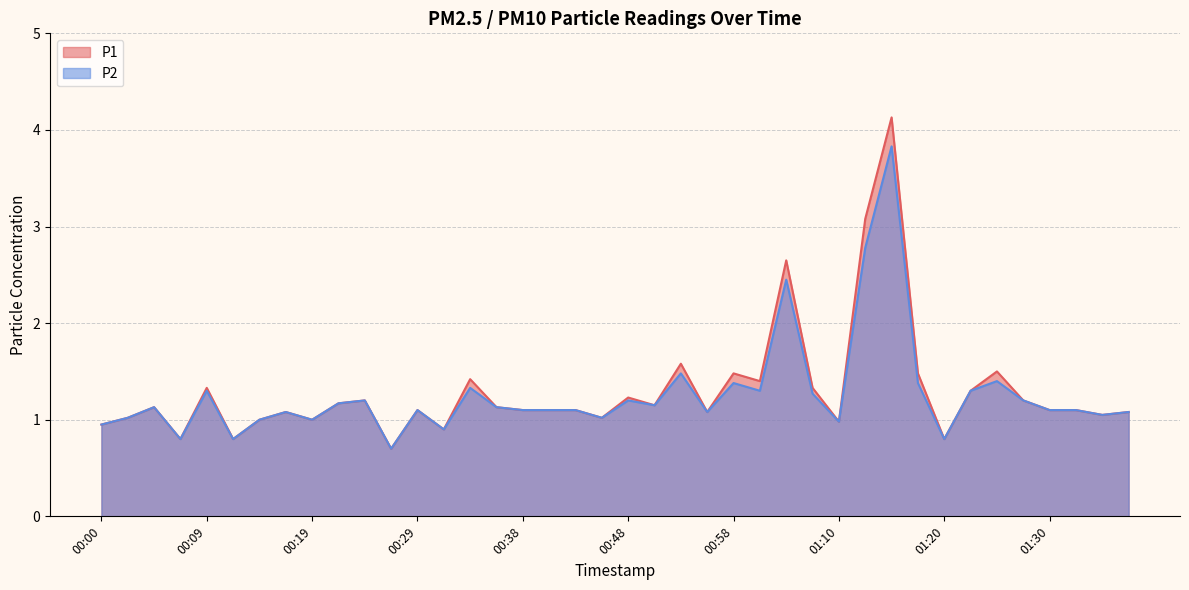

What are all the series names shown in the legend?

P1, P2